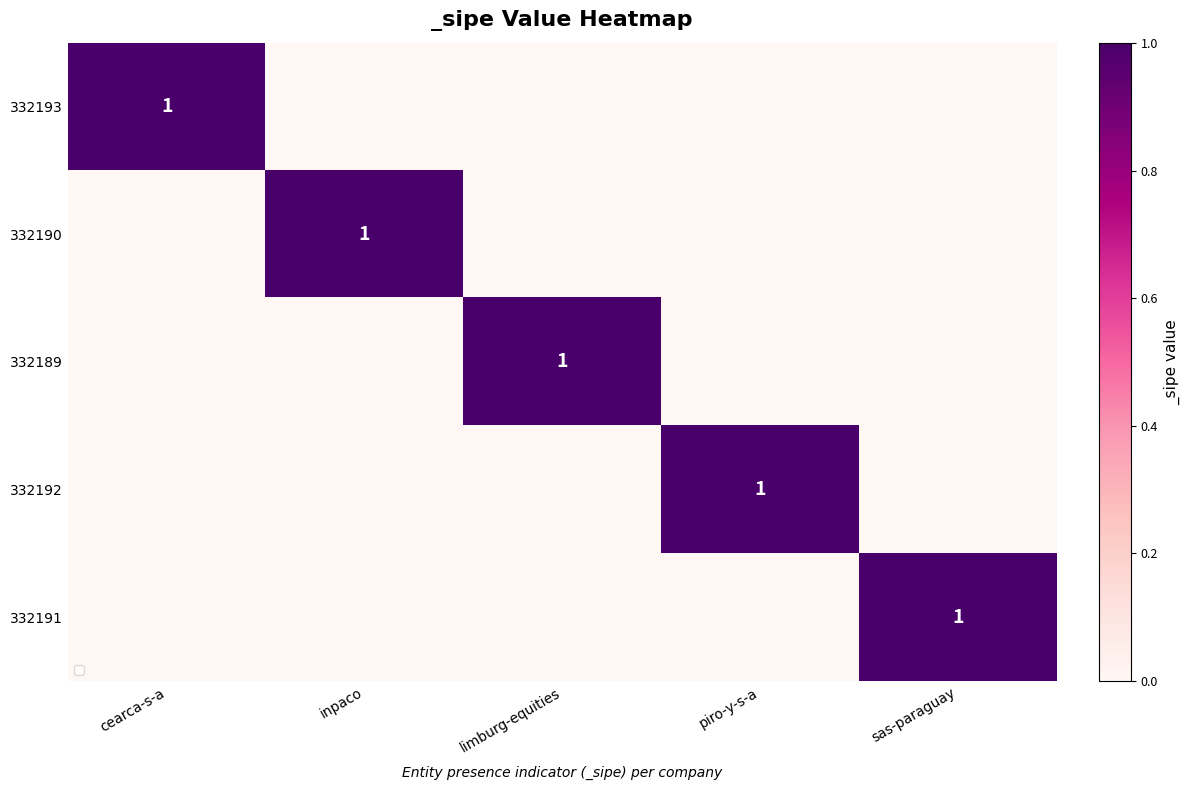

The value of 332190 at inpaco is 0. True or false?

False